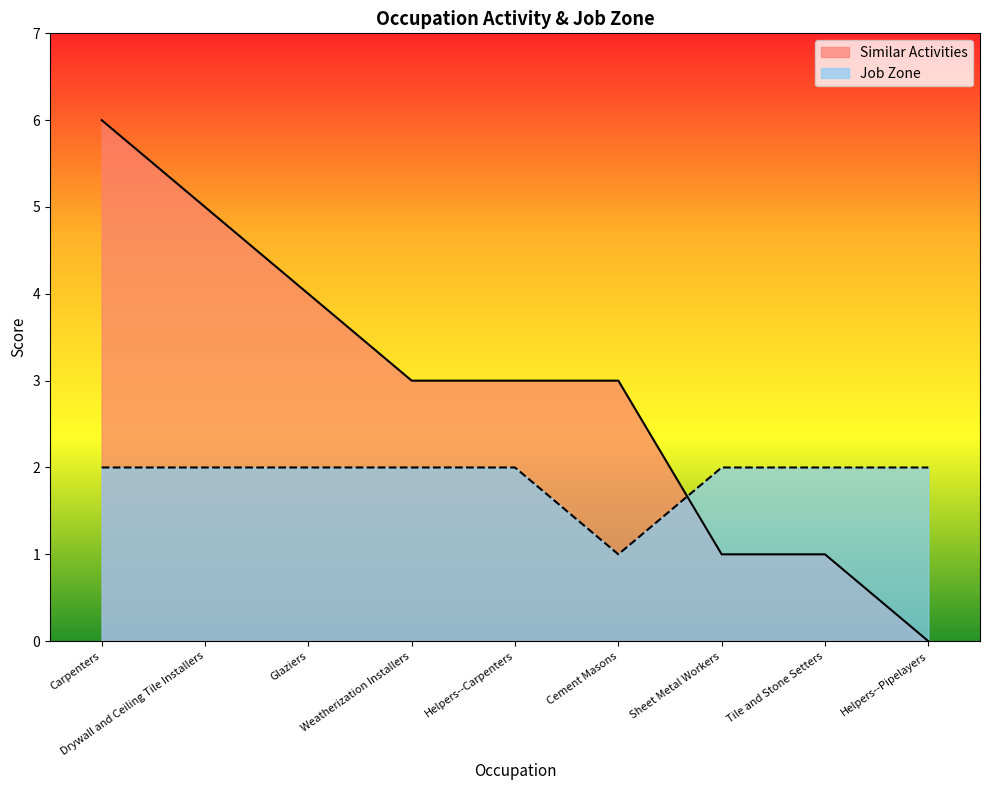

At which label is Job Zone closest to 1?

Cement Masons